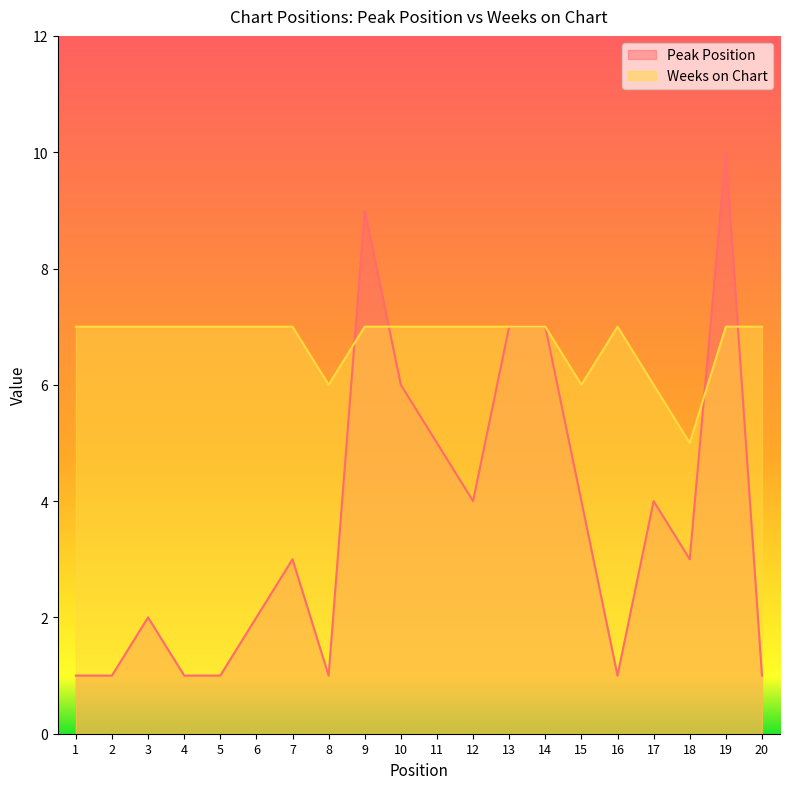

Does the chart have visible grid lines?

No